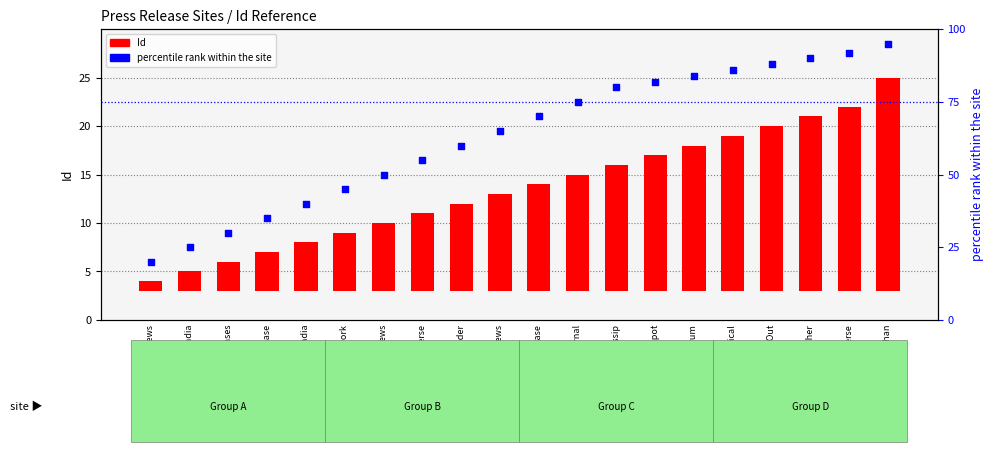

What are all the series names shown in the legend?

Id, percentile rank within the site